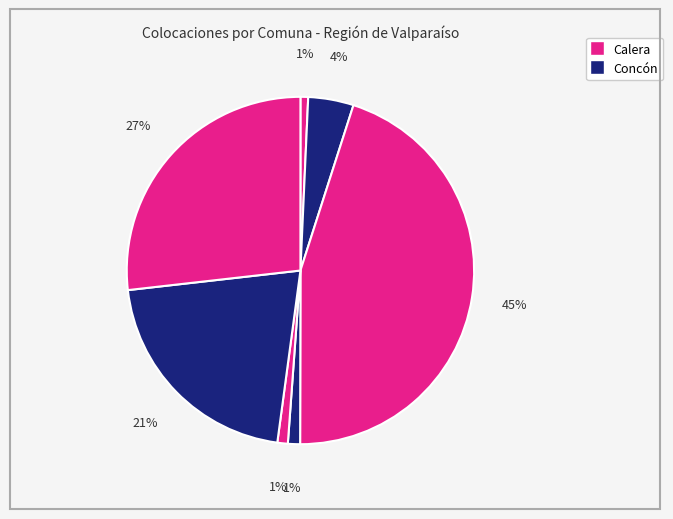

How many segments does this pie chart have?

7